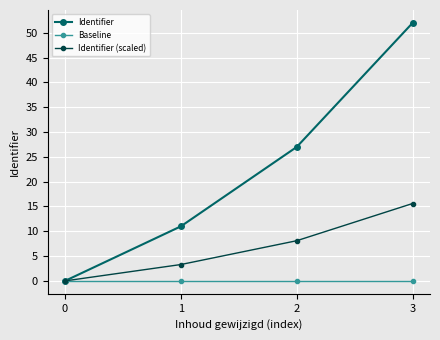

List the labels in order of Identifier value, smallest first.

0, 1, 2, 3